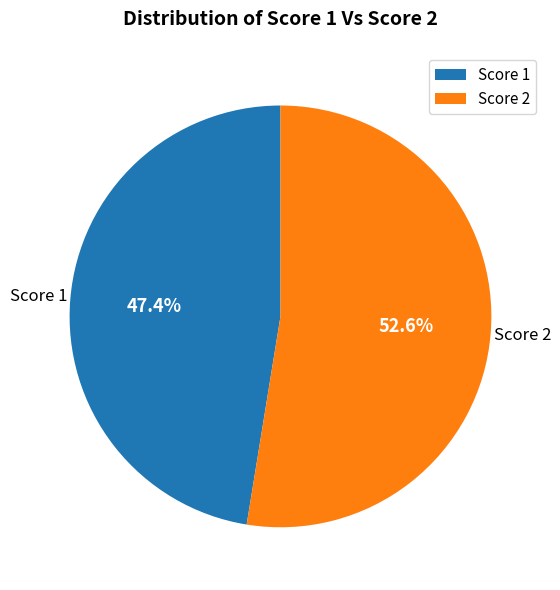

What percentage is NOT represented by Score 1?

52.6%